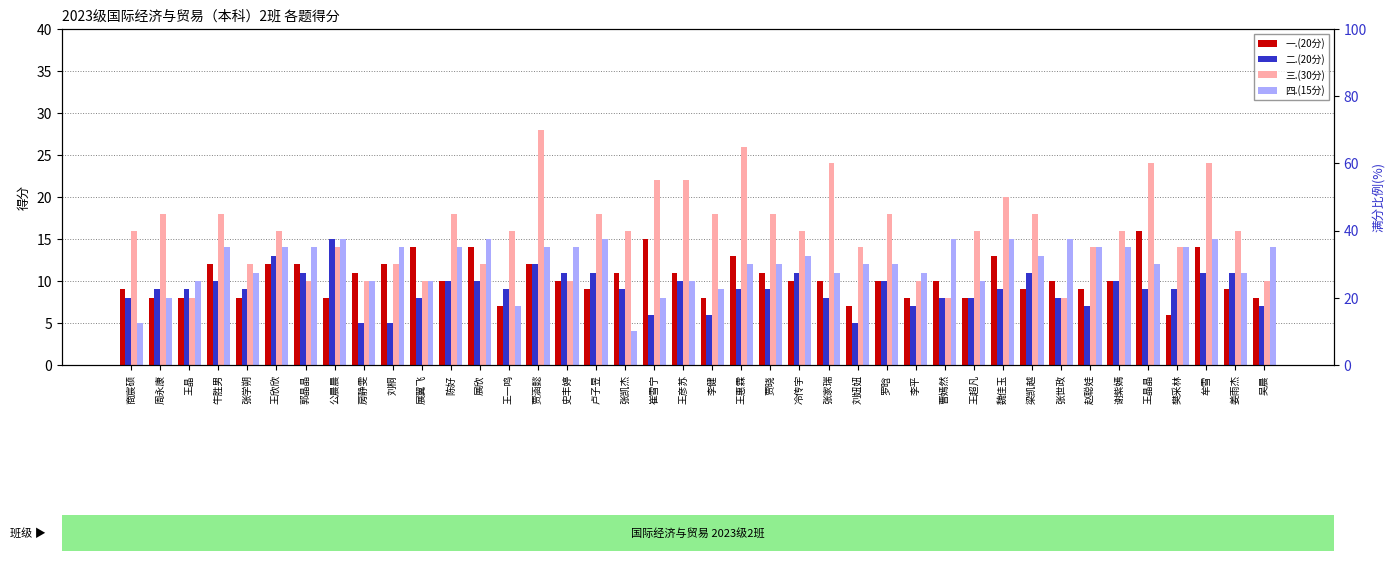

What is the label of the 38th bar from the left?

牟雪